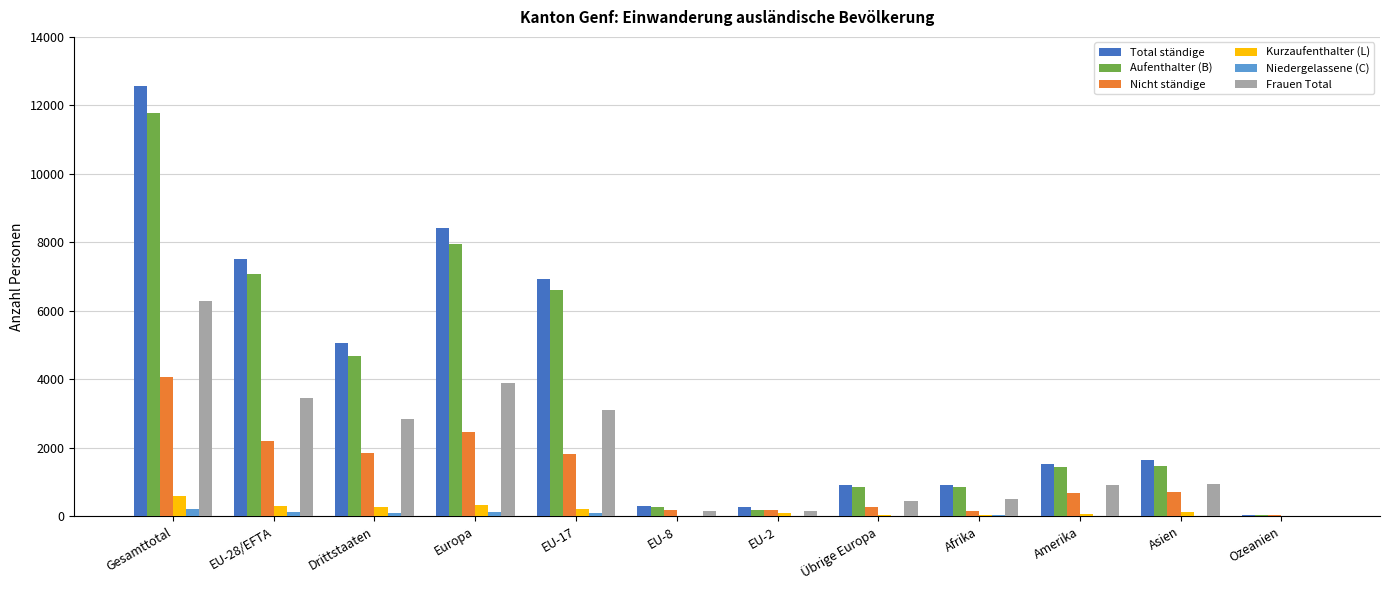

What is the sum of all Aufenthalter (B) values?

43224